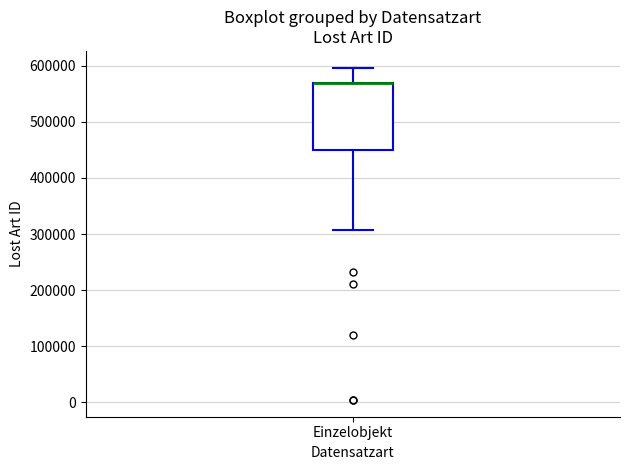

Transcribe this box plot: give where the median line is, the range the box spans, and where the two whiskers end, as read against the y-axis. The values are not printed on the chart, so give them approximately, as read against the axis.

median 570000 (drawn on the box's upper edge), box 450000 to 570000, whiskers 310000 to 600000